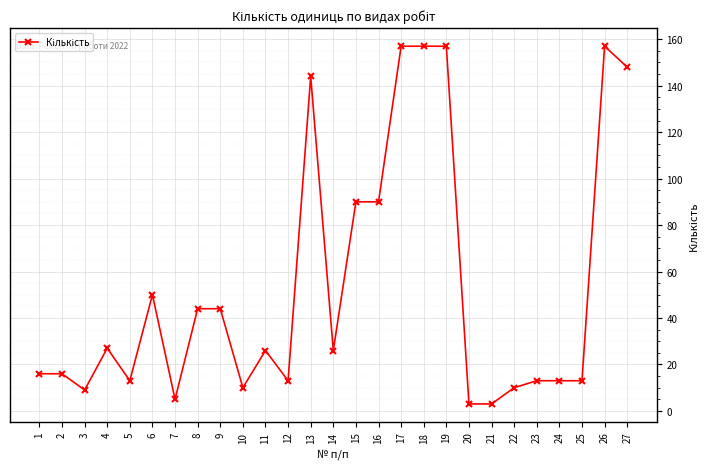

At which category does the data reach its first local valley?

3